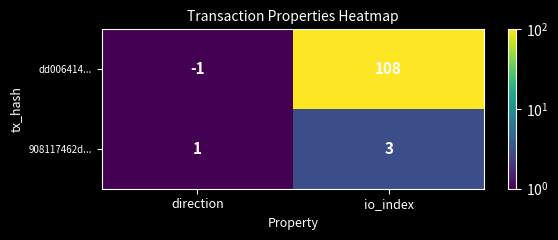

What is the sum of all dd006414... values?

107